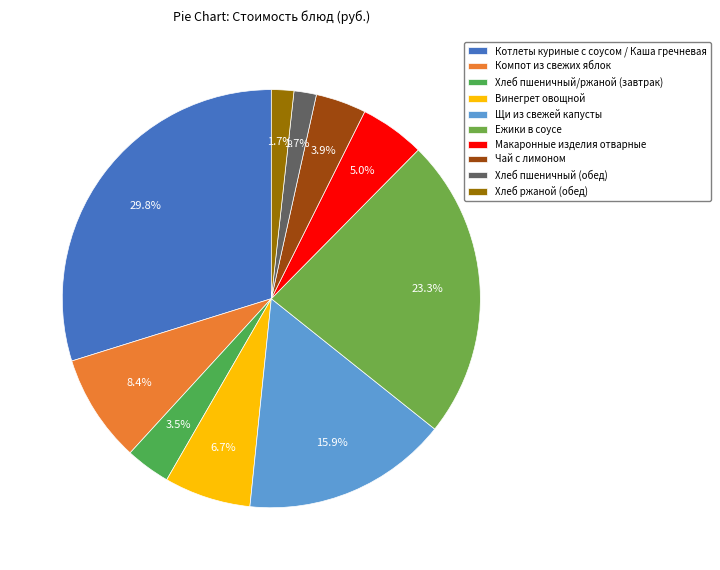

To the nearest percent, what is the combined percentage of Винегрет овощной and Хлеб пшеничный (обед)?

8%